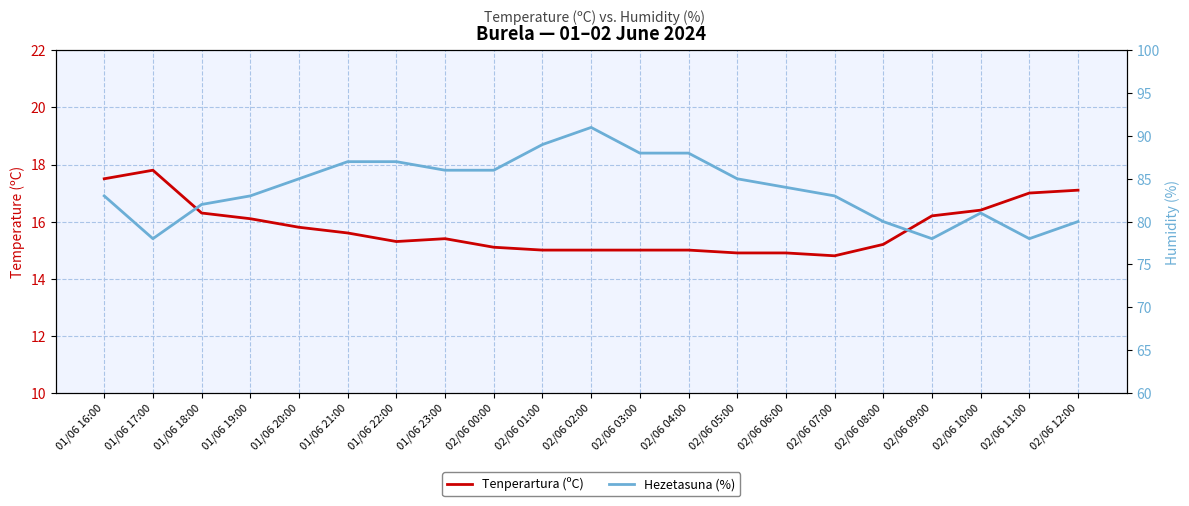

What is the difference between the highest and lowest values at 01/06 17:00?

60.2